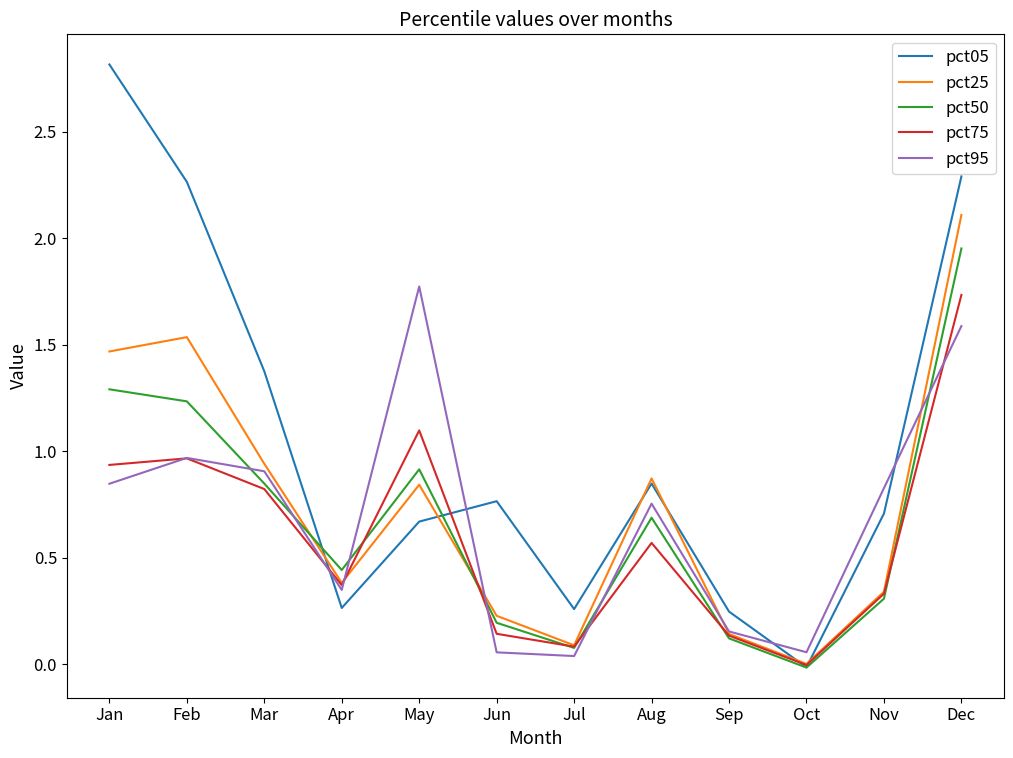

Which series has the widest spread of values?

pct05